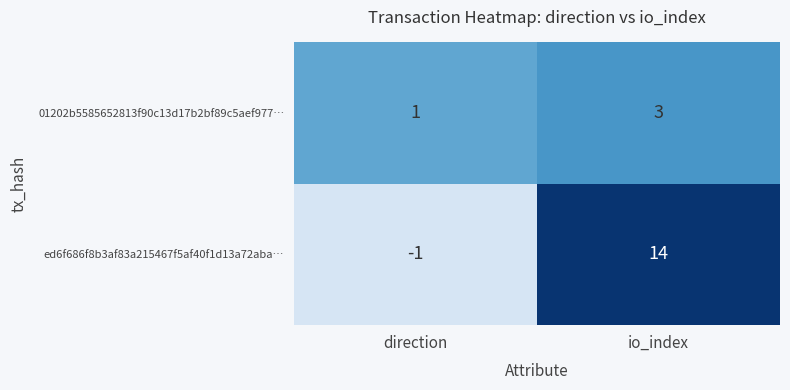

What is the difference between the maximum and minimum values in the ed6f686f8b3af83a215467f5af40f1d13a72aba… series?

15